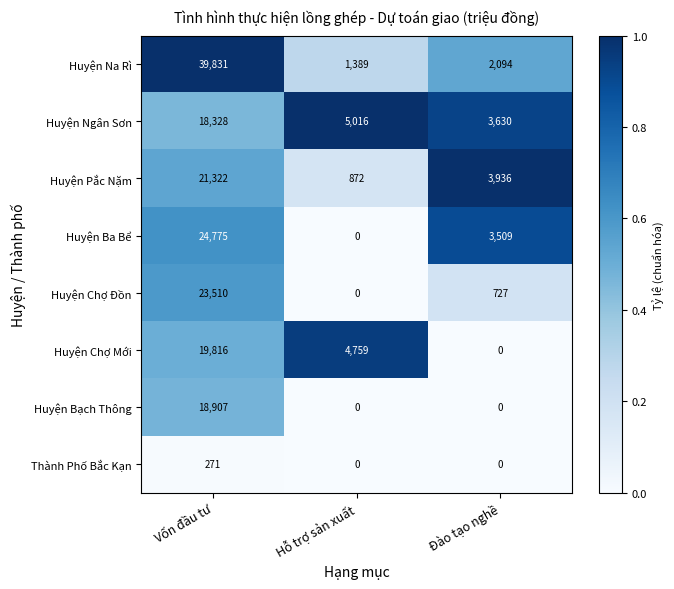

Which series has the largest range (max minus min)?

Huyện Na Rì